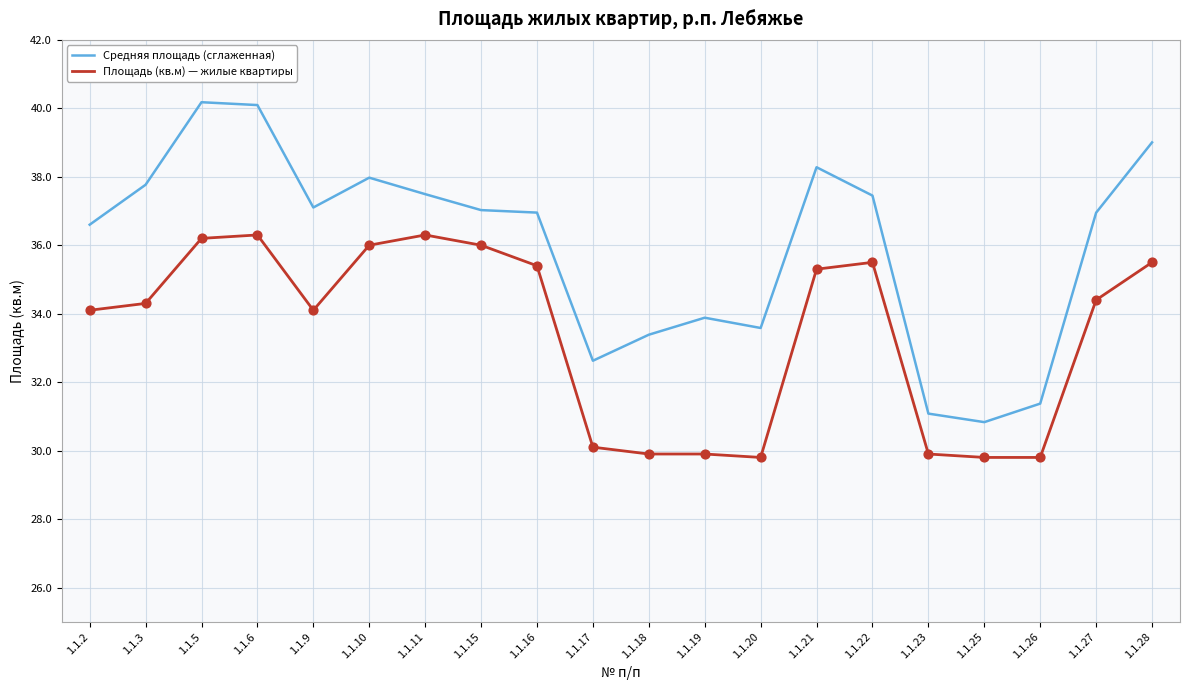

At how many categories does at least one series exceed 35?

13